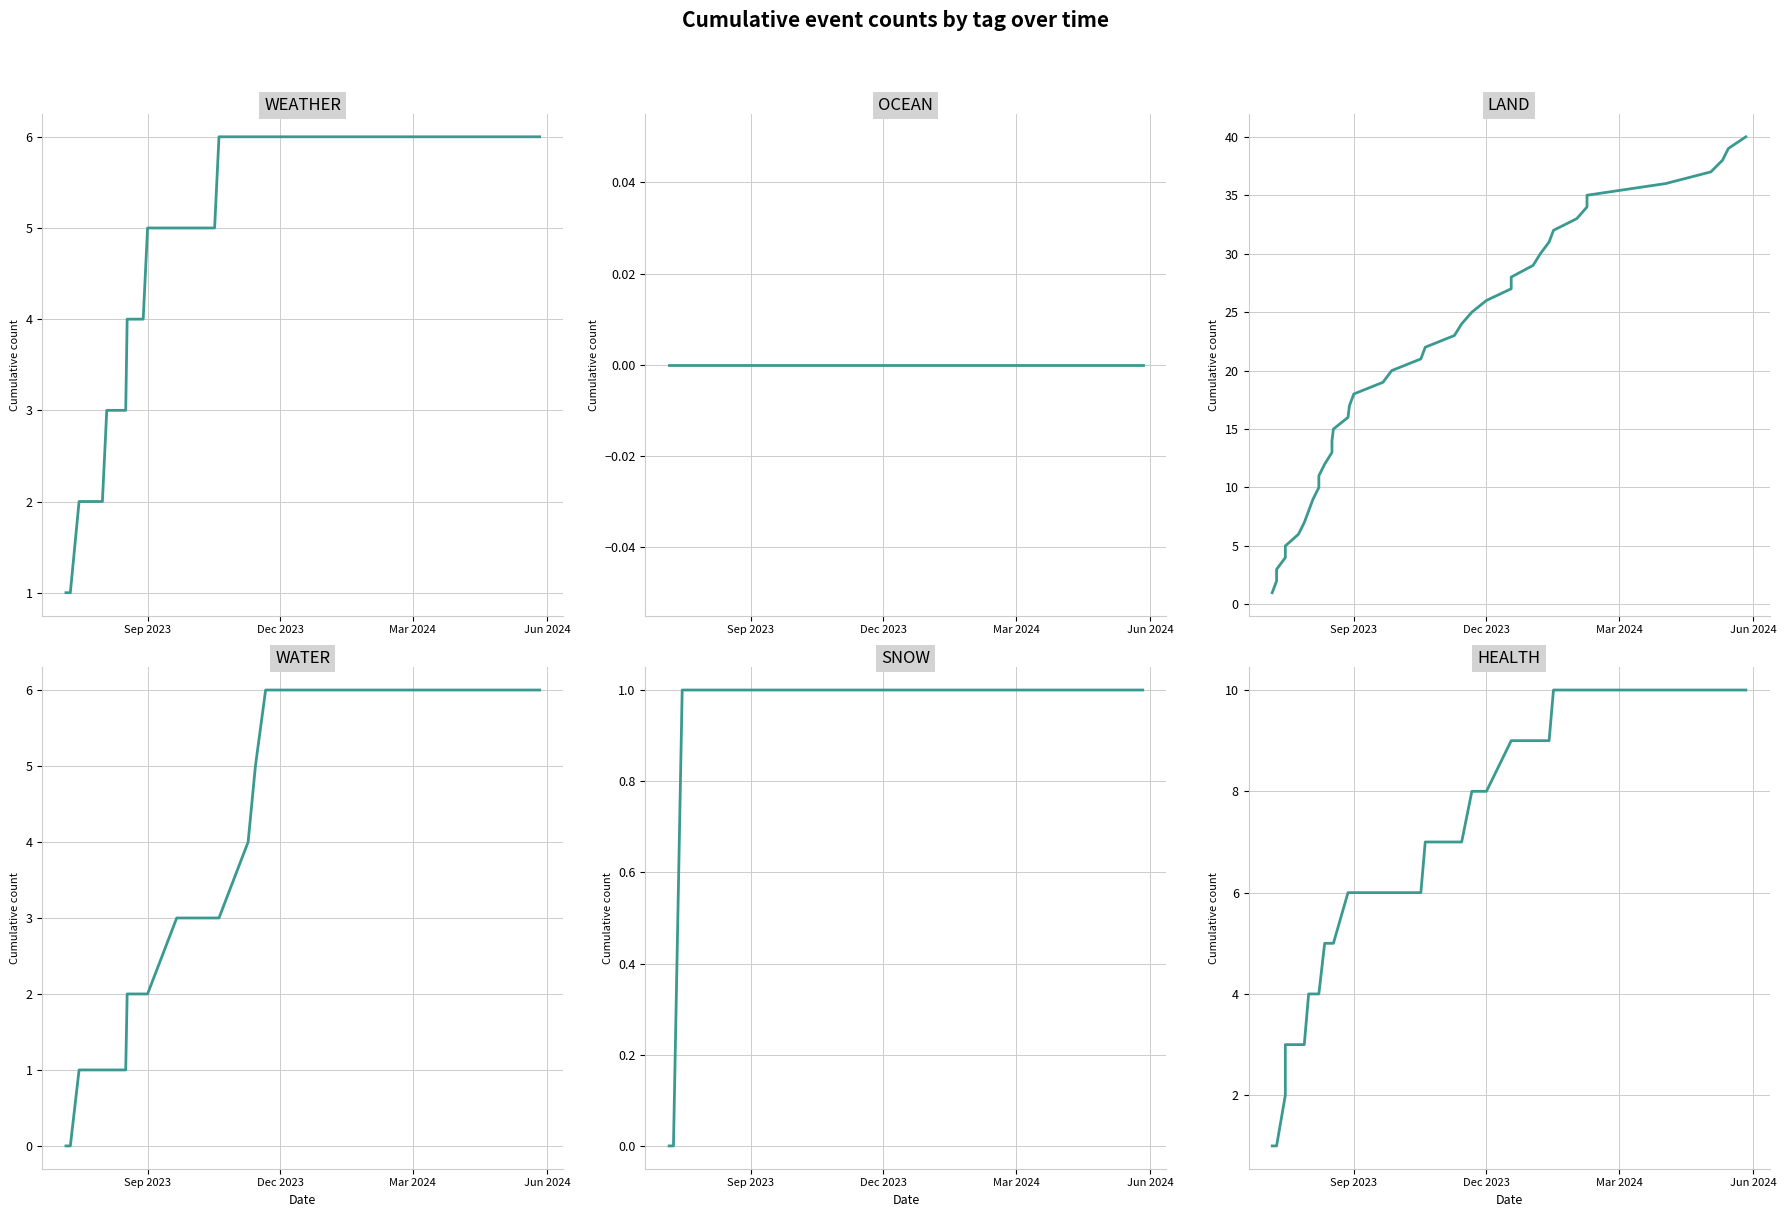

True or false: LAND and WATER intersect in this chart.

False